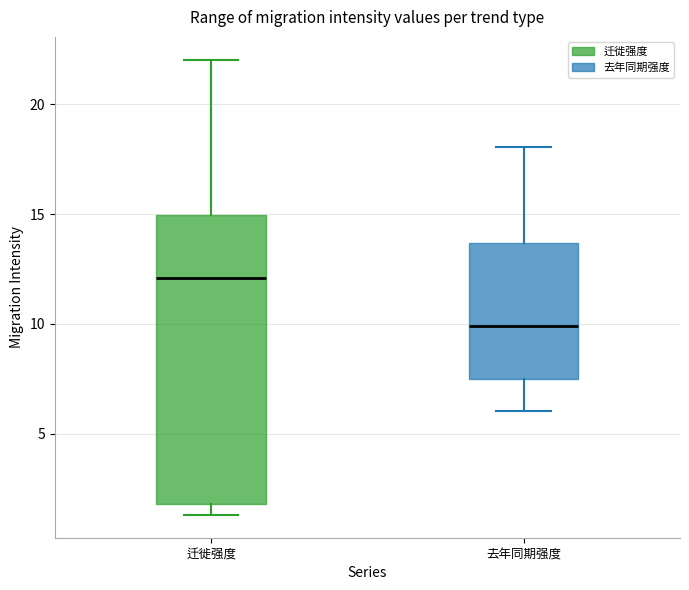

Reading left to right, transcribe this box plot: for each box, give where its median line is, the range the box spans, and where its two whiskers end, as read against the y-axis. The values are not printed on the chart, so give them approximately, as read against the axis.

迁徙强度: median 12.0, box 2.0 to 15.0, whiskers 1.5 to 22.0
去年同期强度: median 10.0, box 7.5 to 13.5, whiskers 6.0 to 18.0